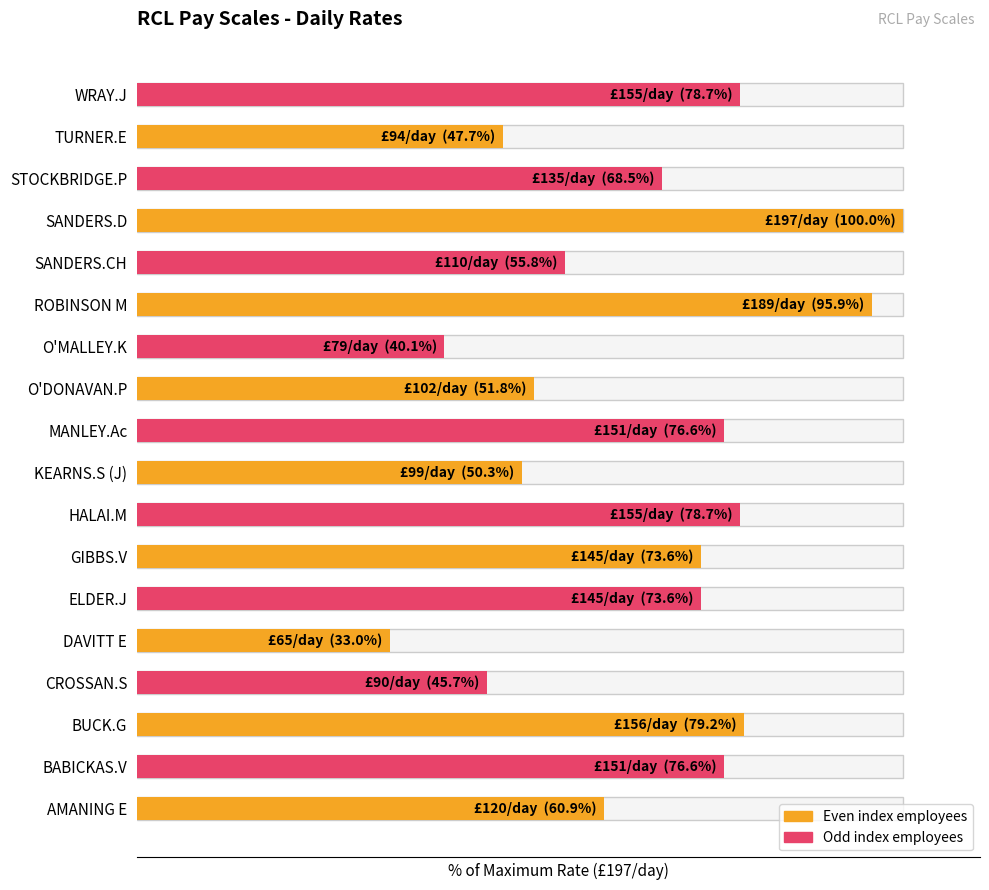

Which category has the lowest value across all series?

DAVITT E